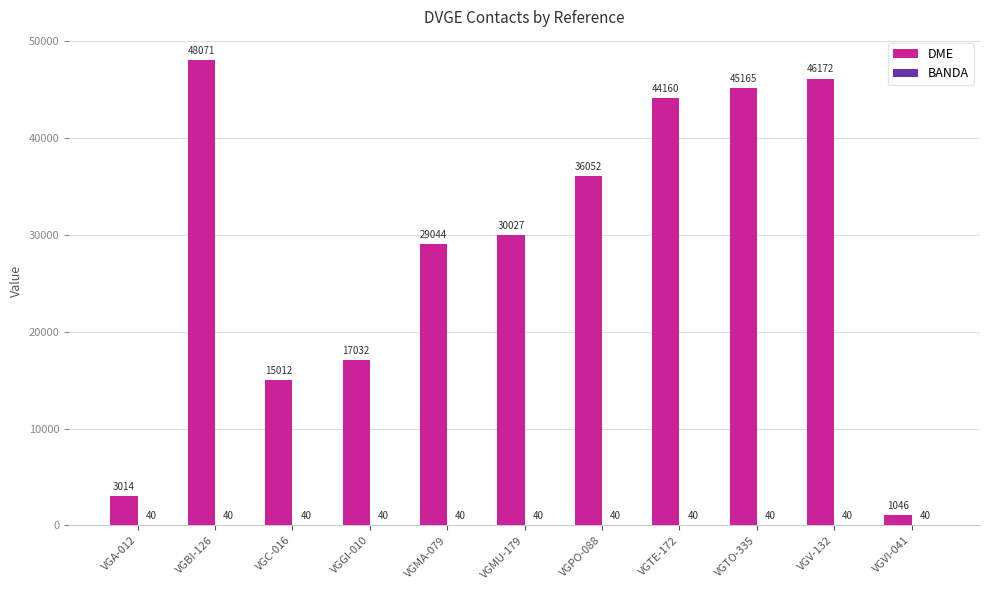

At which category is the sum across all series the highest?

VGBI-126